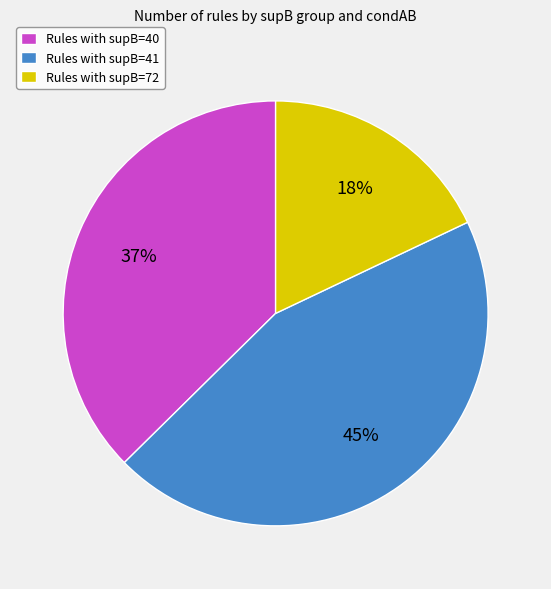

To the nearest percent, what is the difference between the Rules with supB=72 and Rules with supB=41 slice percentages?

27%